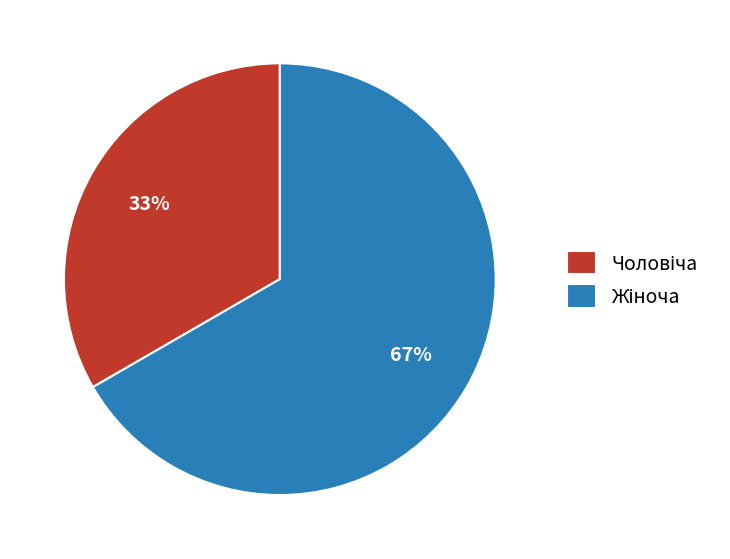

To the nearest percent, what is the average slice percentage?

50%